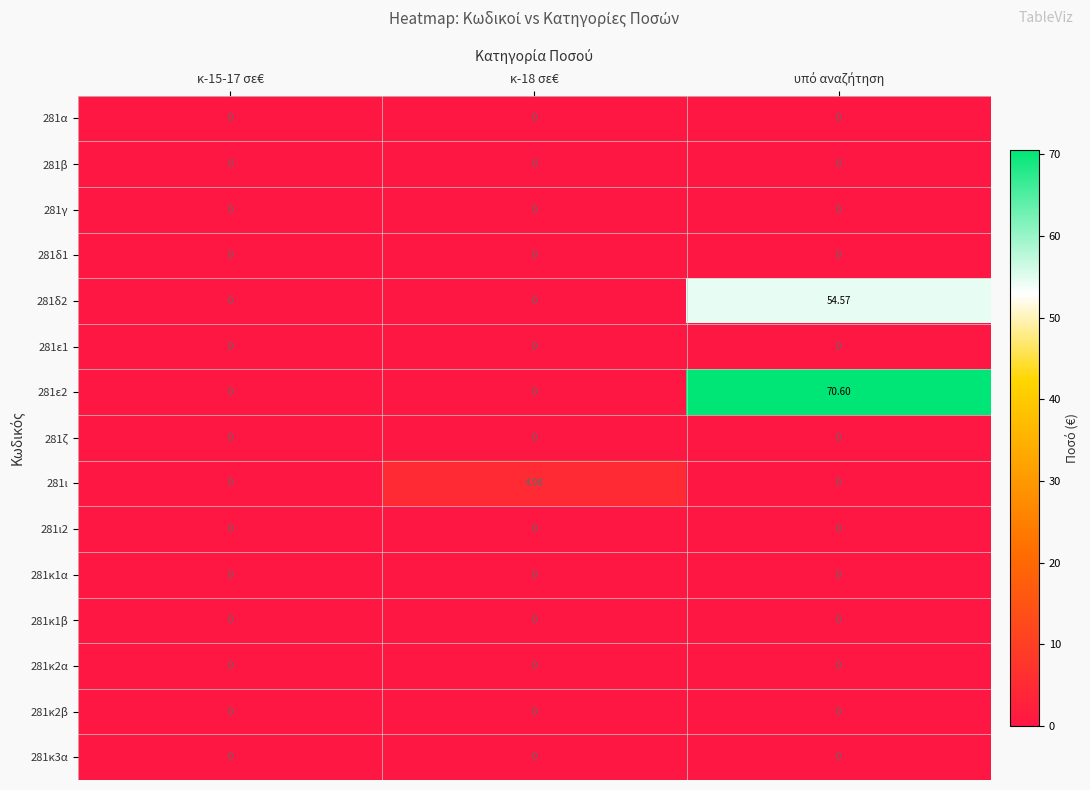

Reading left to right, list all the values displayed in this chart.

281α: κ-15-17 σε€=0.0	κ-18 σε€=0.0	υπό αναζήτηση=0.0
281β: κ-15-17 σε€=0.0	κ-18 σε€=0.0	υπό αναζήτηση=0.0
281γ: κ-15-17 σε€=0.0	κ-18 σε€=0.0	υπό αναζήτηση=0.0
281δ1: κ-15-17 σε€=0.0	κ-18 σε€=0.0	υπό αναζήτηση=0.0
281δ2: κ-15-17 σε€=0.0	κ-18 σε€=0.0	υπό αναζήτηση=54.6
281ε1: κ-15-17 σε€=0.0	κ-18 σε€=0.0	υπό αναζήτηση=0.0
281ε2: κ-15-17 σε€=0.0	κ-18 σε€=0.0	υπό αναζήτηση=70.6
281ζ: κ-15-17 σε€=0.0	κ-18 σε€=0.0	υπό αναζήτηση=0.0
281ι: κ-15-17 σε€=0.0	κ-18 σε€=5.0	υπό αναζήτηση=0.0
281ι2: κ-15-17 σε€=0.0	κ-18 σε€=0.0	υπό αναζήτηση=0.0
281κ1α: κ-15-17 σε€=0.0	κ-18 σε€=0.0	υπό αναζήτηση=0.0
281κ1β: κ-15-17 σε€=0.0	κ-18 σε€=0.0	υπό αναζήτηση=0.0
281κ2α: κ-15-17 σε€=0.0	κ-18 σε€=0.0	υπό αναζήτηση=0.0
281κ2β: κ-15-17 σε€=0.0	κ-18 σε€=0.0	υπό αναζήτηση=0.0
281κ3α: κ-15-17 σε€=0.0	κ-18 σε€=0.0	υπό αναζήτηση=0.0